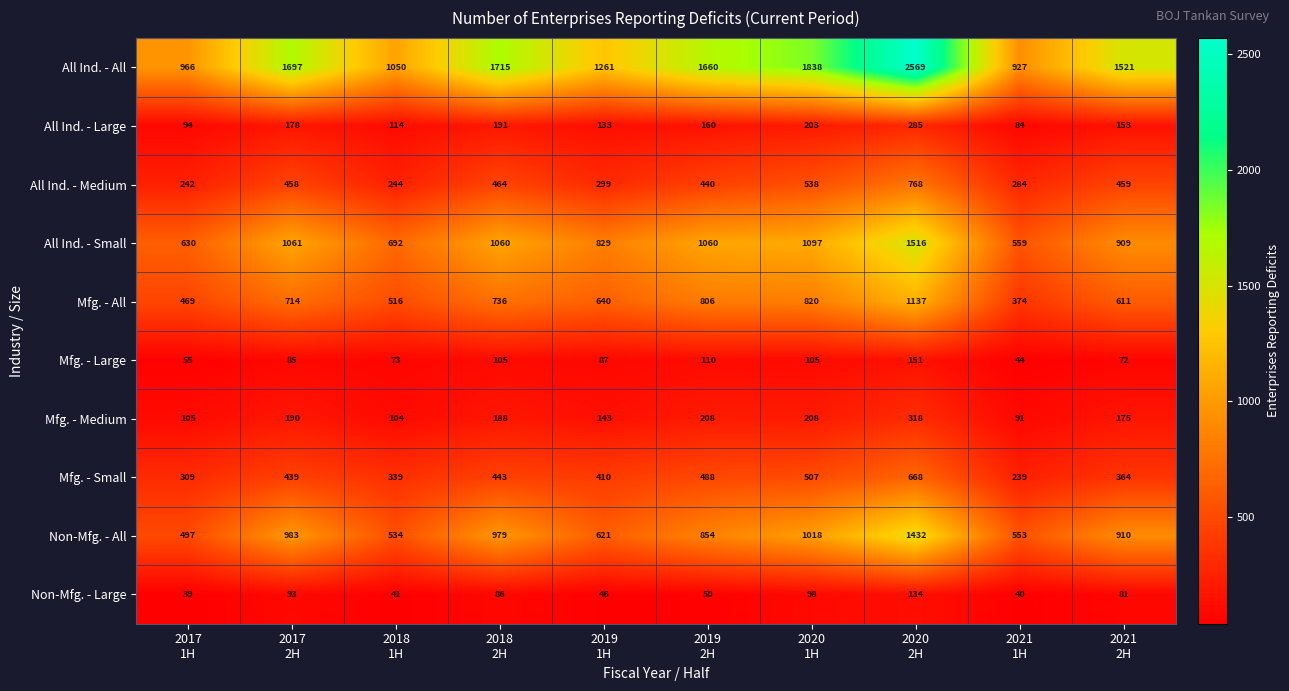

How many values in the All Ind. - All series are below 1660?

5